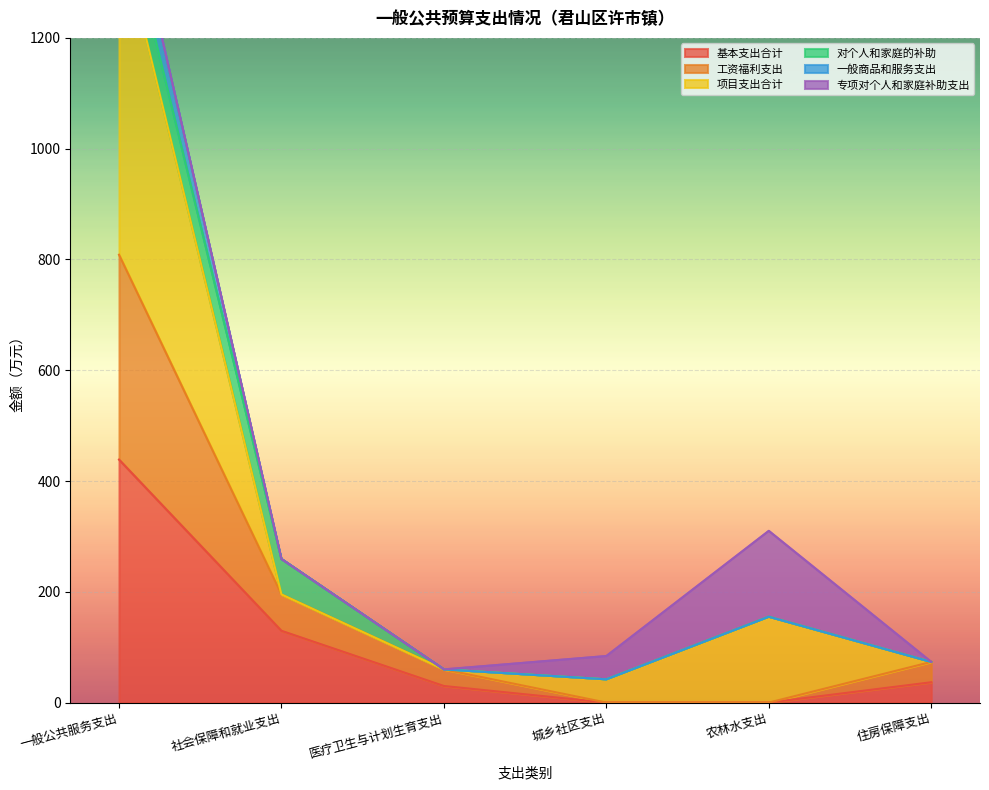

True or false: 基本支出合计 and 项目支出合计 cross at least once.

False